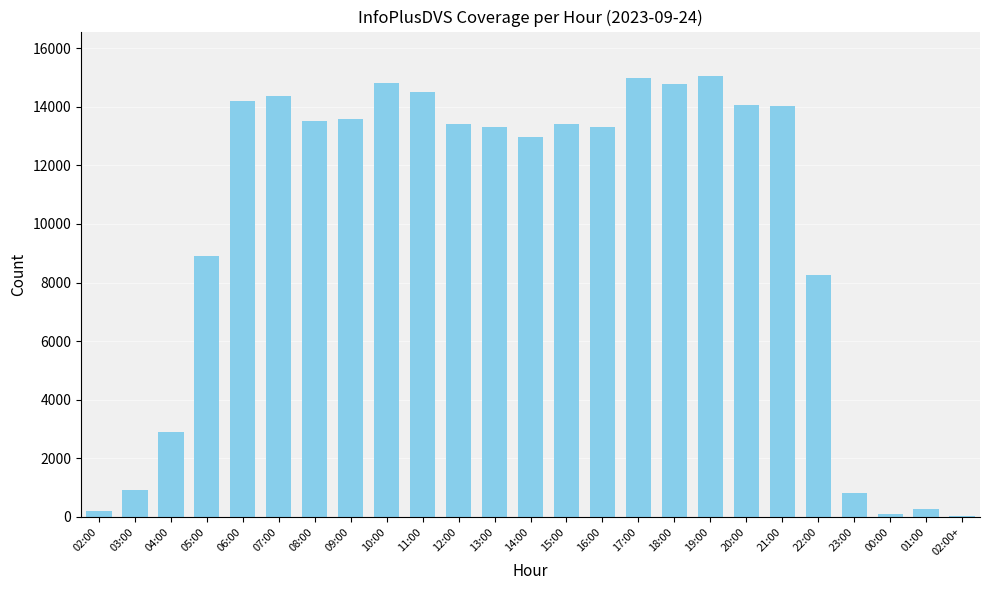

How many data points does each series have?

25